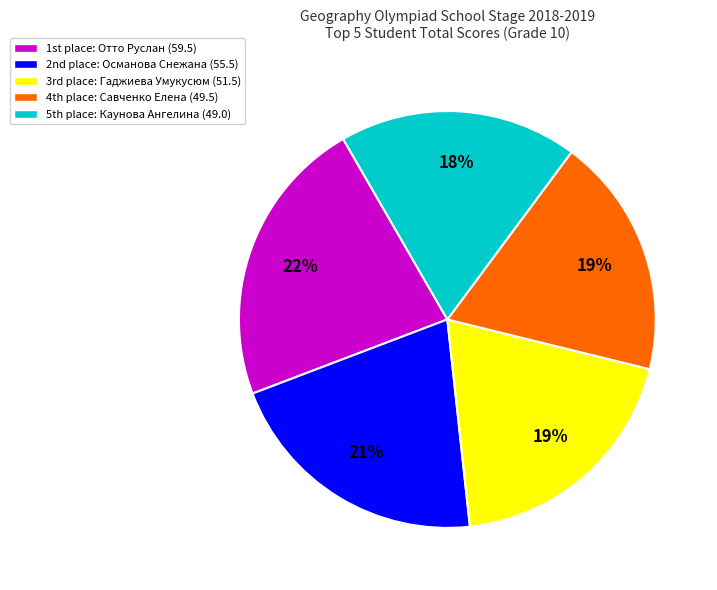

Is there any slice that represents more than half of the pie?

No